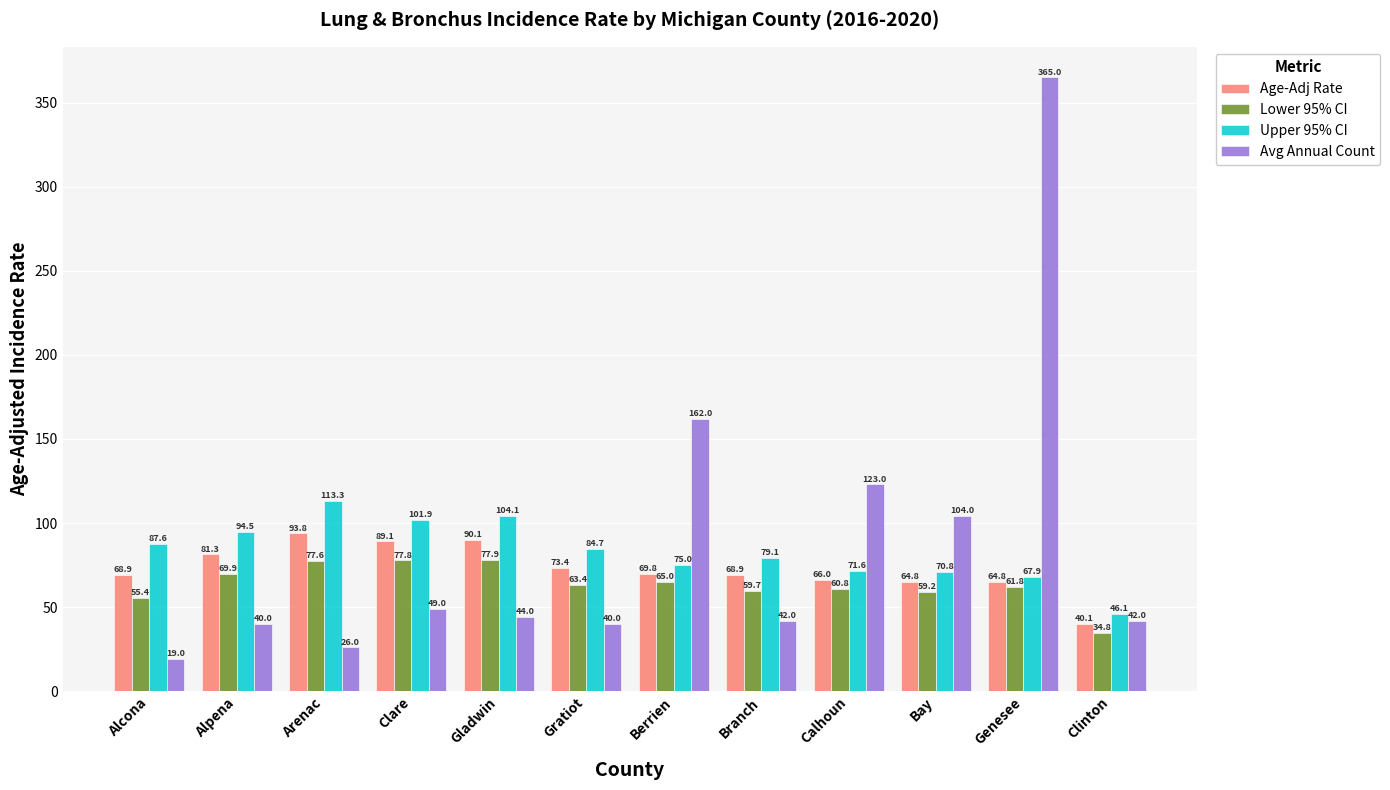

True or false: Upper 95% CI has a value of 182.2 at Gladwin.

False